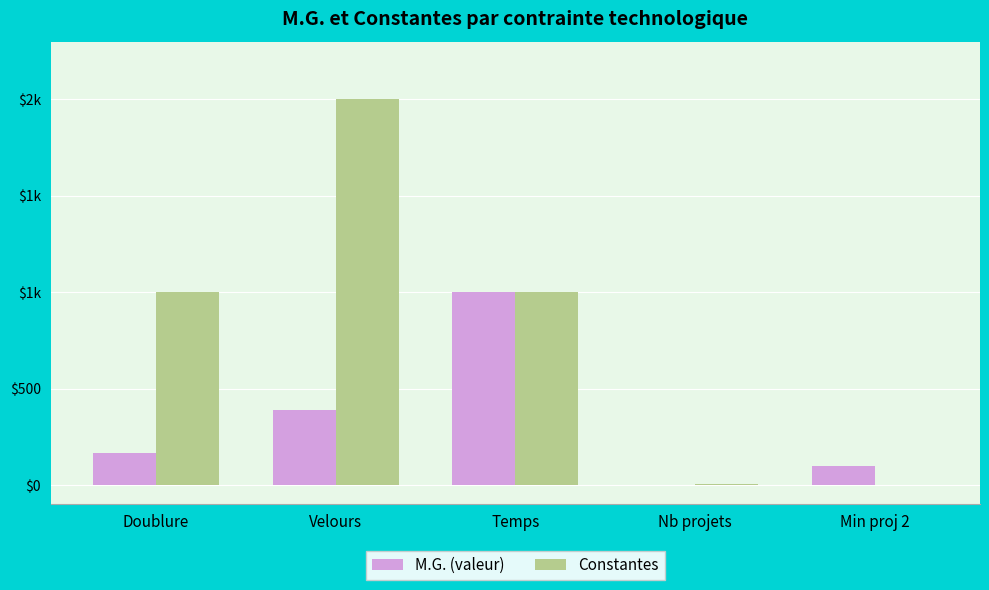

What are all the series names shown in the legend?

M.G. (valeur), Constantes